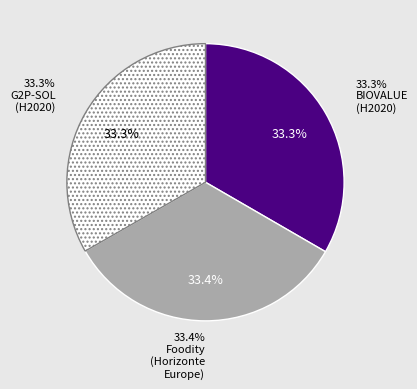

The Proxecto H2020 G2P-SOL slice represents 33% of the pie. True or false?

True